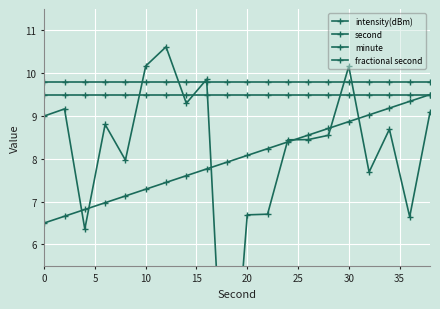

Does the chart display data point markers on the line(s)?

Yes